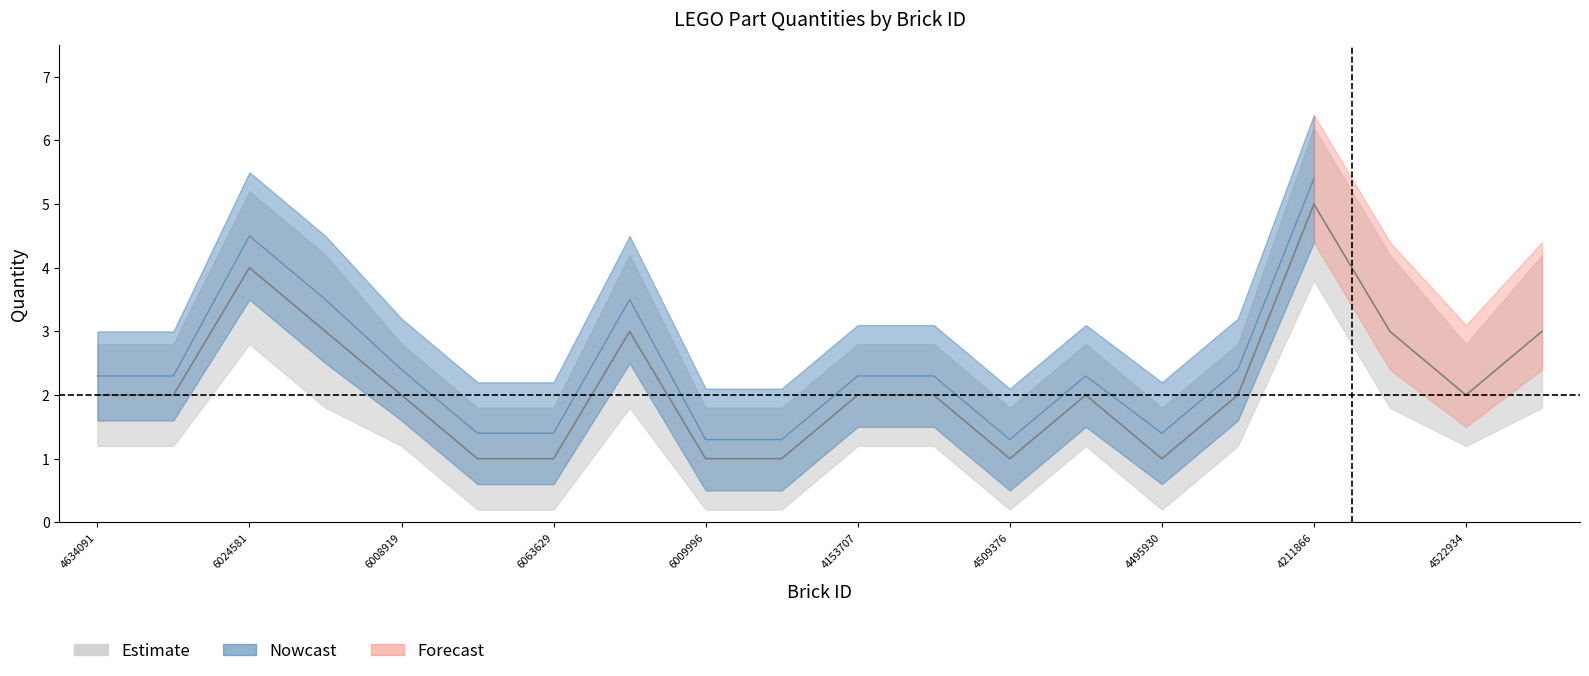

What is the label of the 11th point from the left?

4153707